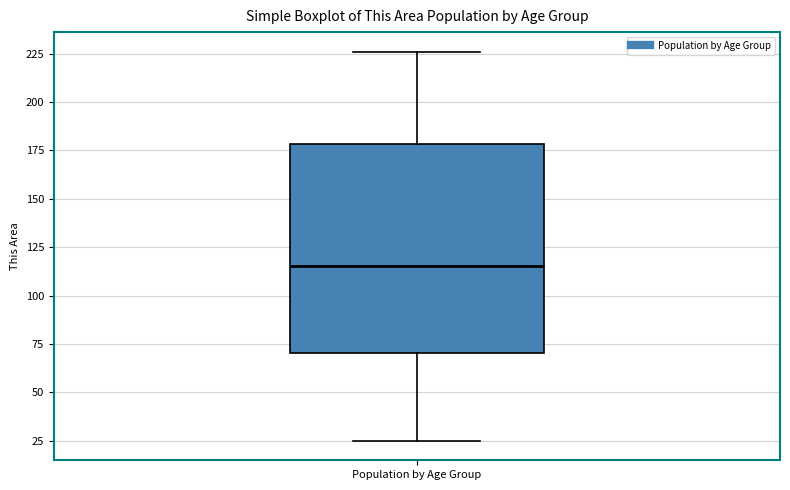

Read this box plot against the y-axis: the position of the median line, the range covered by the box, and the ends of both whiskers. The values are not printed on the chart, so give them approximately, as read against the axis.

median 115, box 70 to 180, whiskers 25 to 225